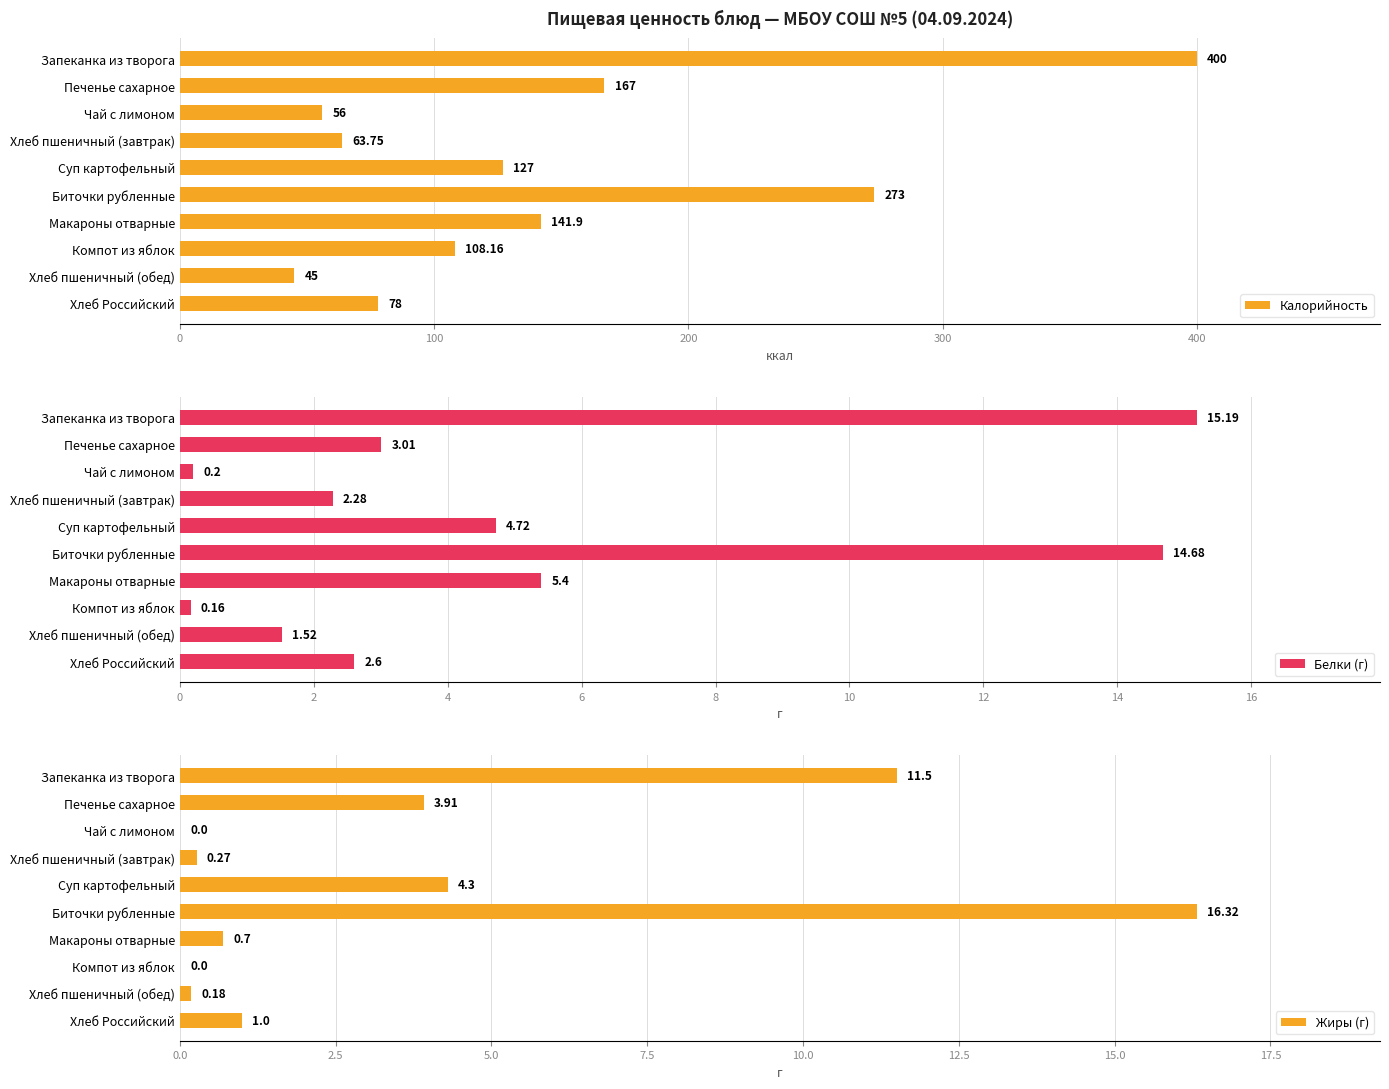

What are all the series names shown in the legend?

Калорийность, Белки (г), Жиры (г)